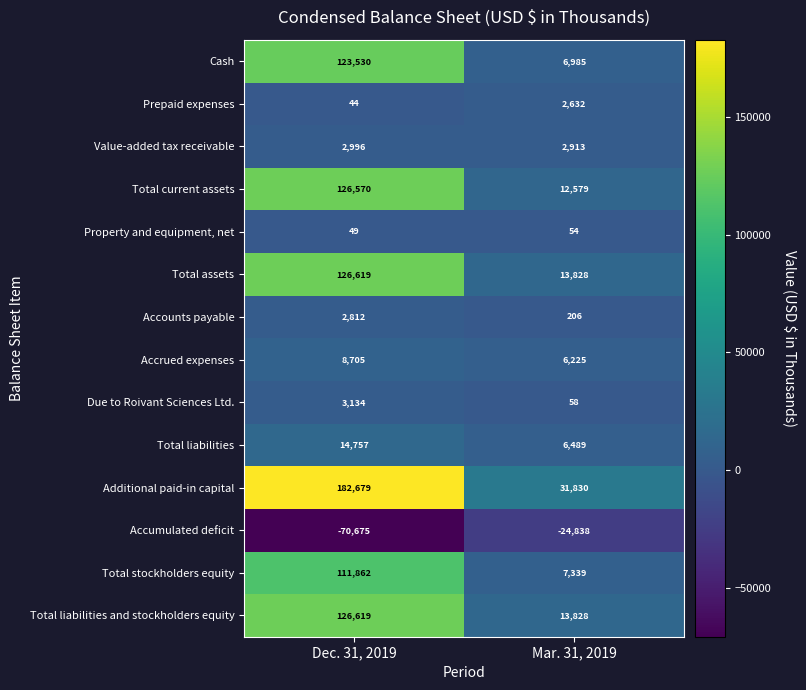

Which series has the largest range (max minus min)?

Additional paid-in capital